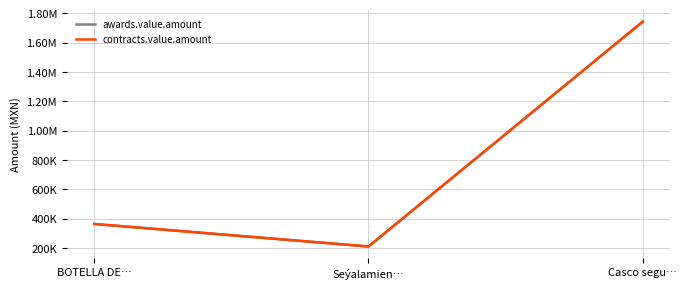

Which series has the largest total across all categories?

awards.value.amount